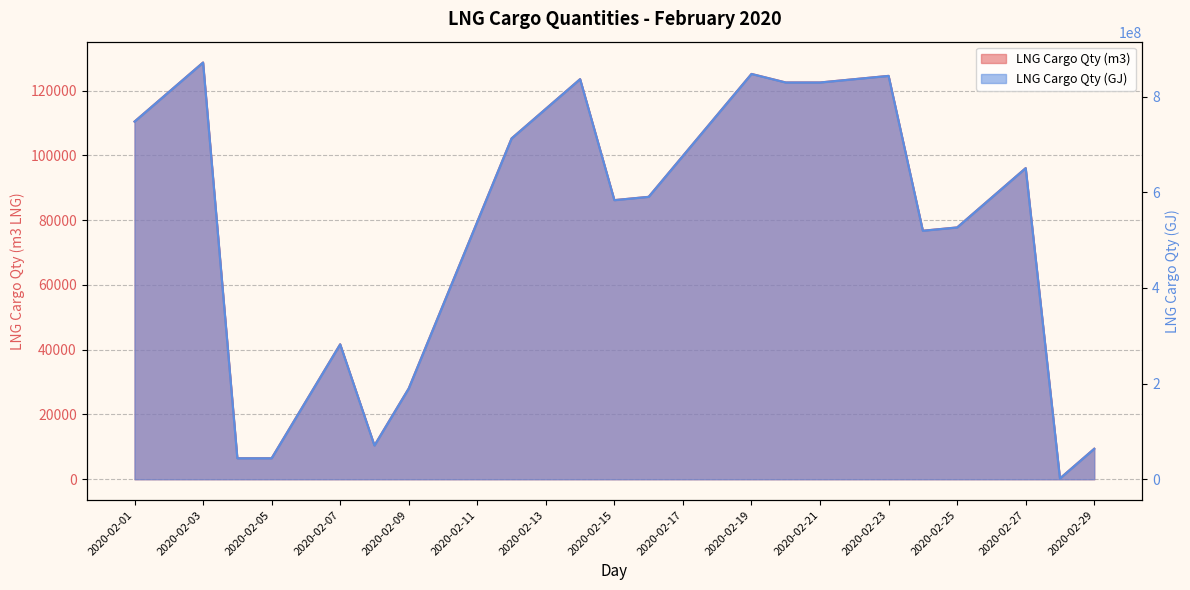

List the series in order of their overall mean, highest first.

LNG Cargo Qty (GJ), LNG Cargo Qty (m3)